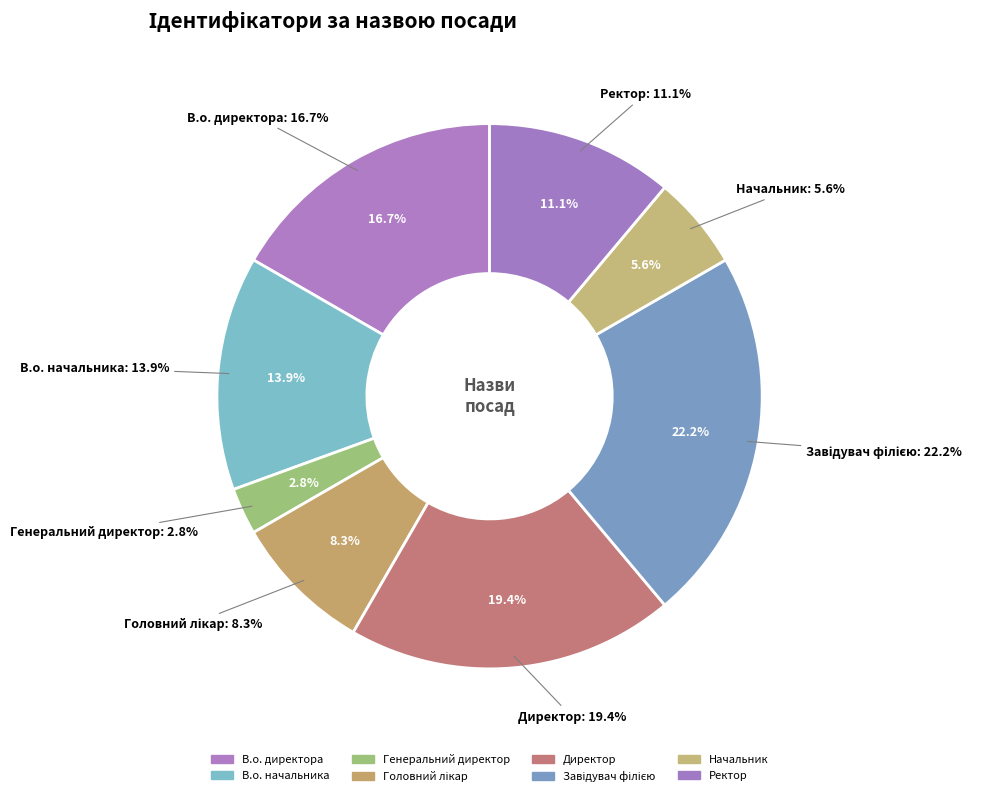

Is there any slice that represents more than half of the pie?

No